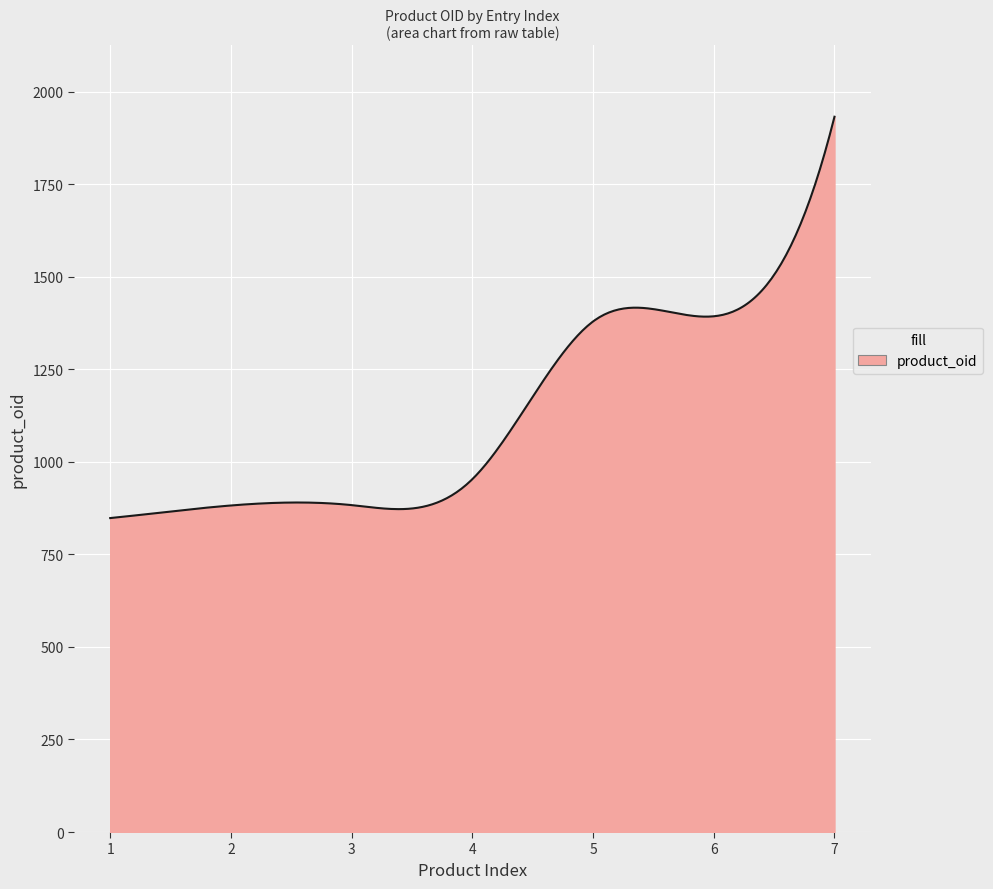

What is the maximum value shown in the chart?

1932.0